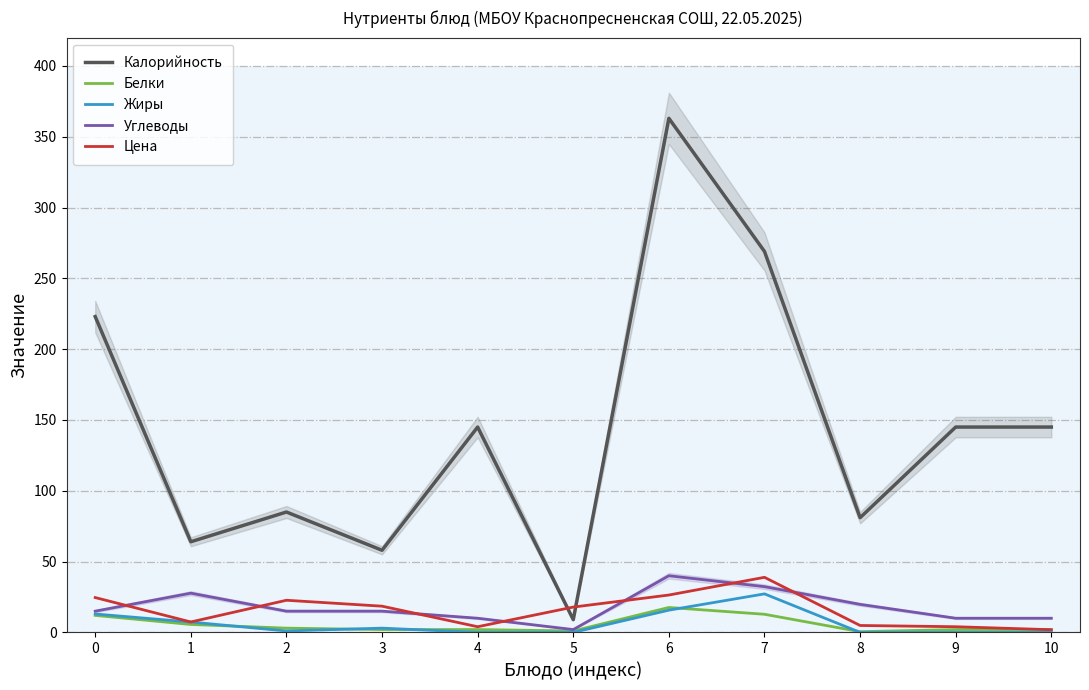

True or false: Жиры and Цена intersect in this chart.

False